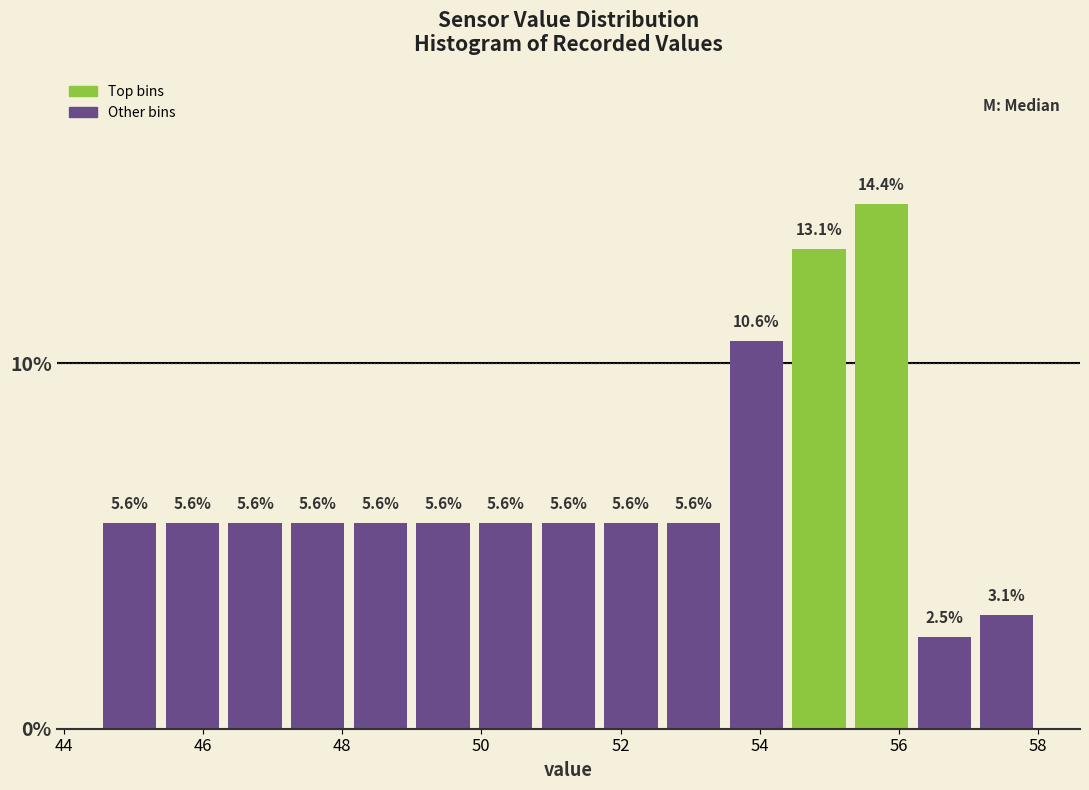

Reading left to right, transcribe this chart: for each bar, give the range it covers on the x-axis and its height. The bar edges are not printed on the chart, so give them approximately, as read against the axis.

44.5 to 45.4: 5.6
45.4 to 46.3: 5.6
46.3 to 47.2: 5.6
47.2 to 48.1: 5.6
48.1 to 49.0: 5.6
49.0 to 49.9: 5.6
49.9 to 50.8: 5.6
50.8 to 51.7: 5.6
51.7 to 52.6: 5.6
52.6 to 53.5: 5.6
53.5 to 54.4: 10.6
54.4 to 55.3: 13.1
55.3 to 56.2: 14.4
56.2 to 57.1: 2.5
57.1 to 58.0: 3.1